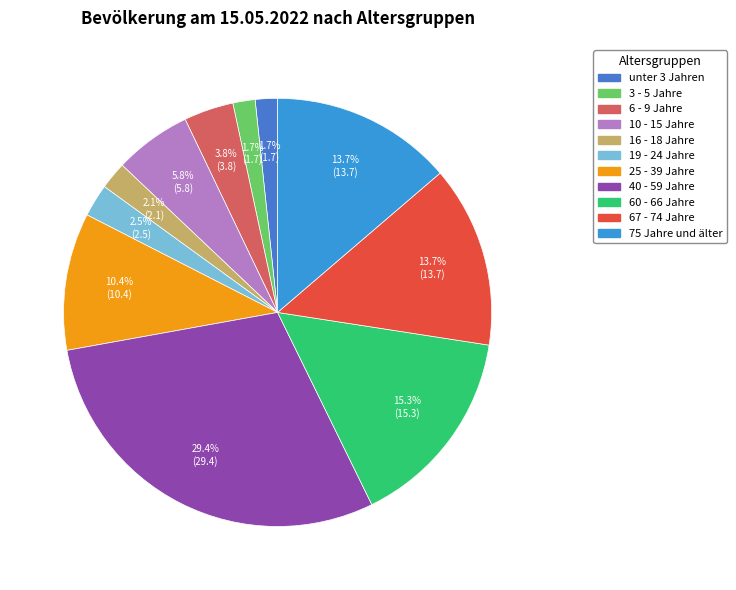

Is there a majority slice in this chart?

No